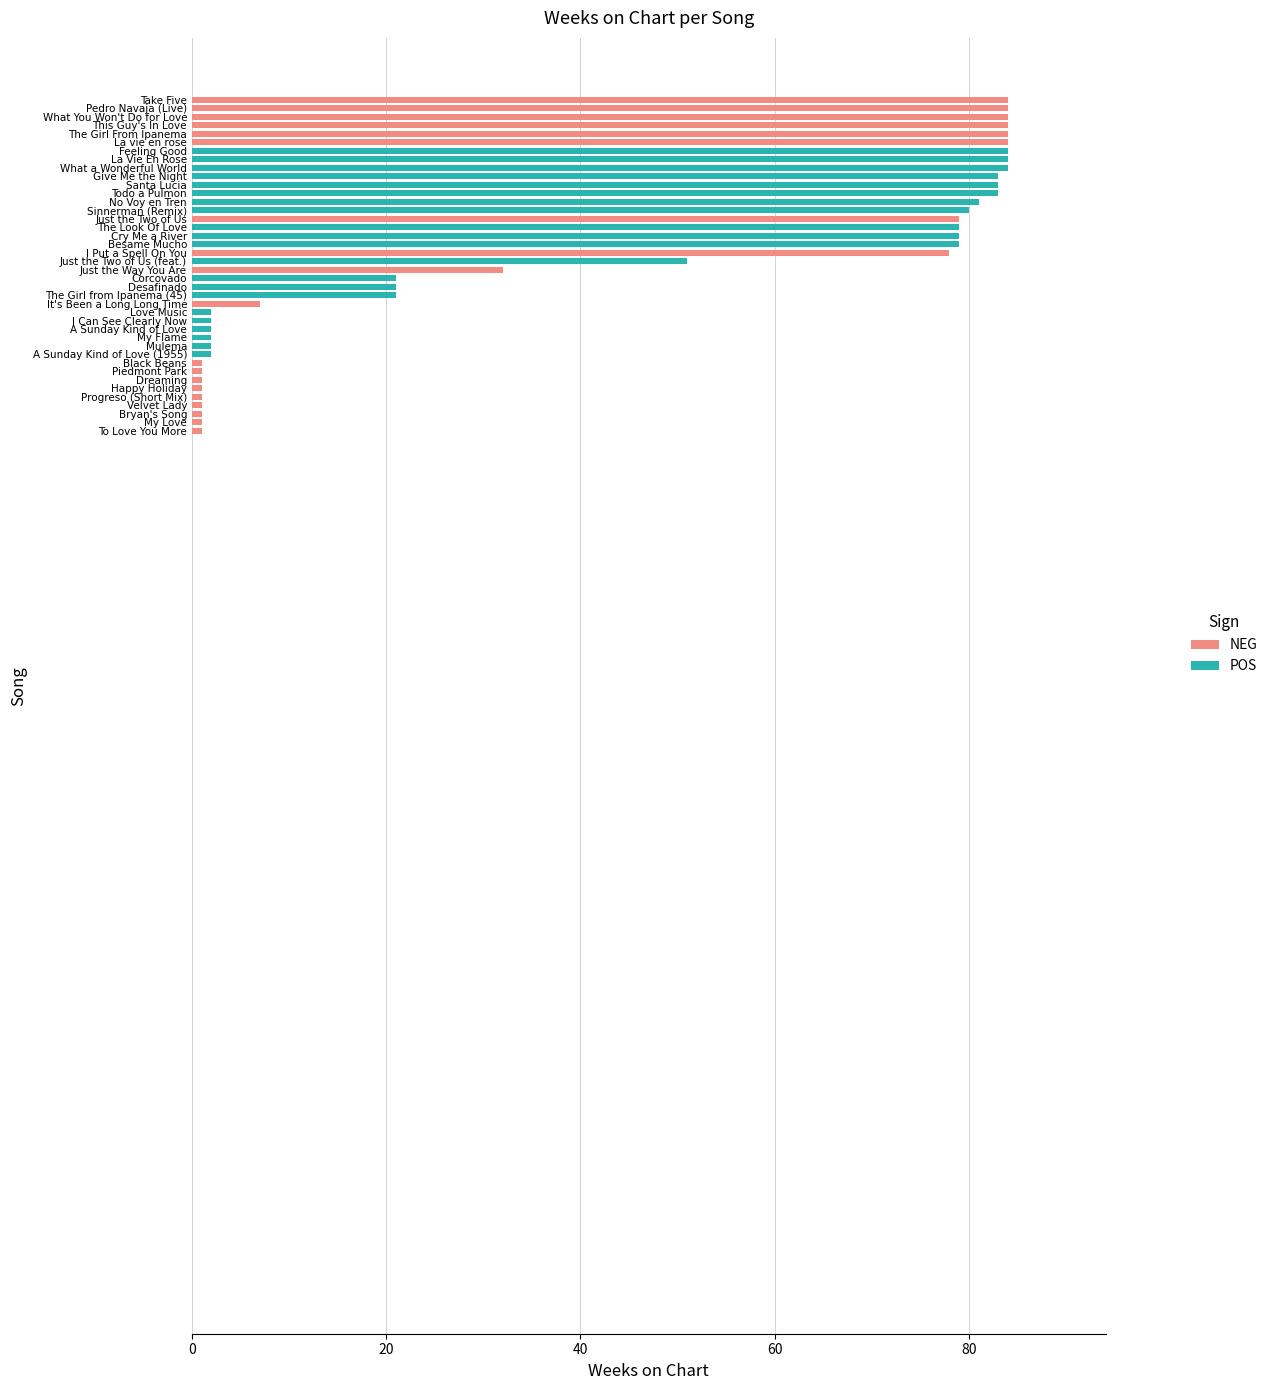

Which has a higher value, Besame Mucho or Love Music?

Besame Mucho